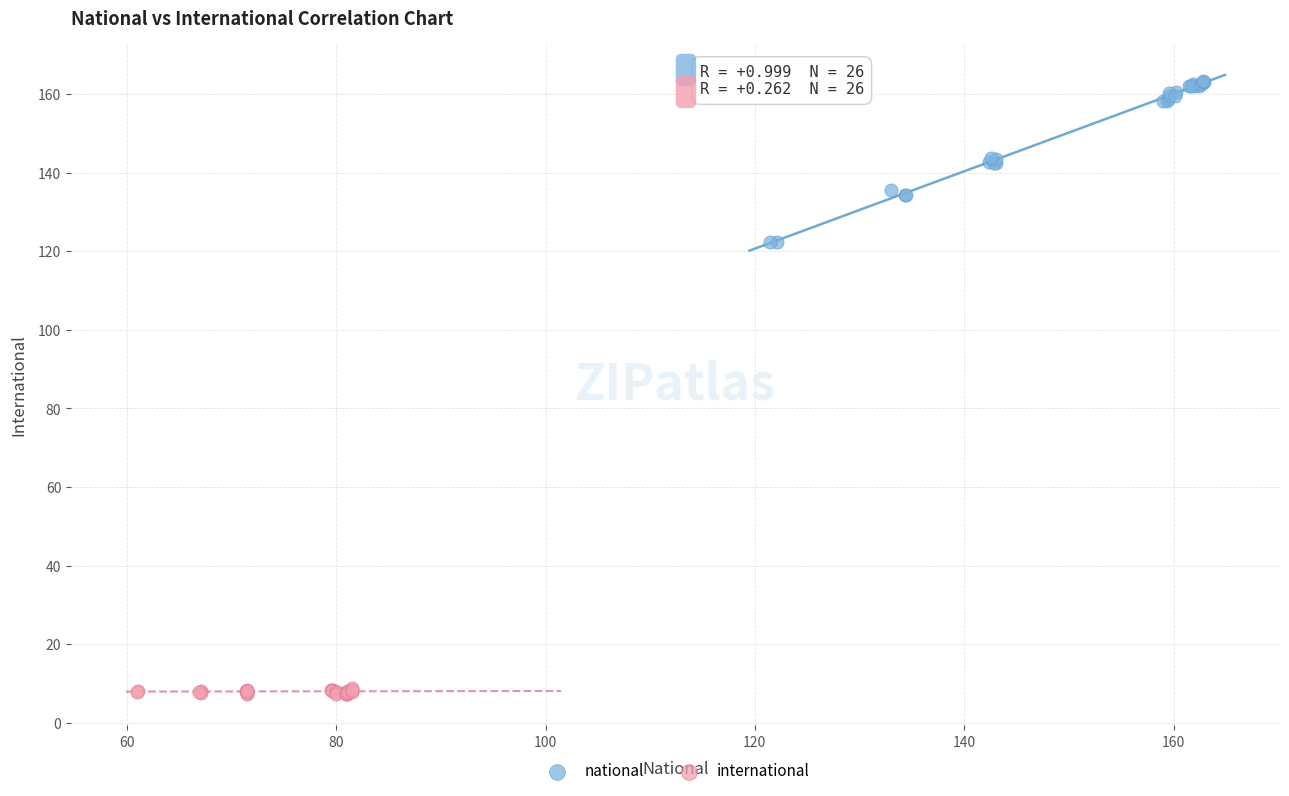

What are all the series names shown in the legend?

national, international